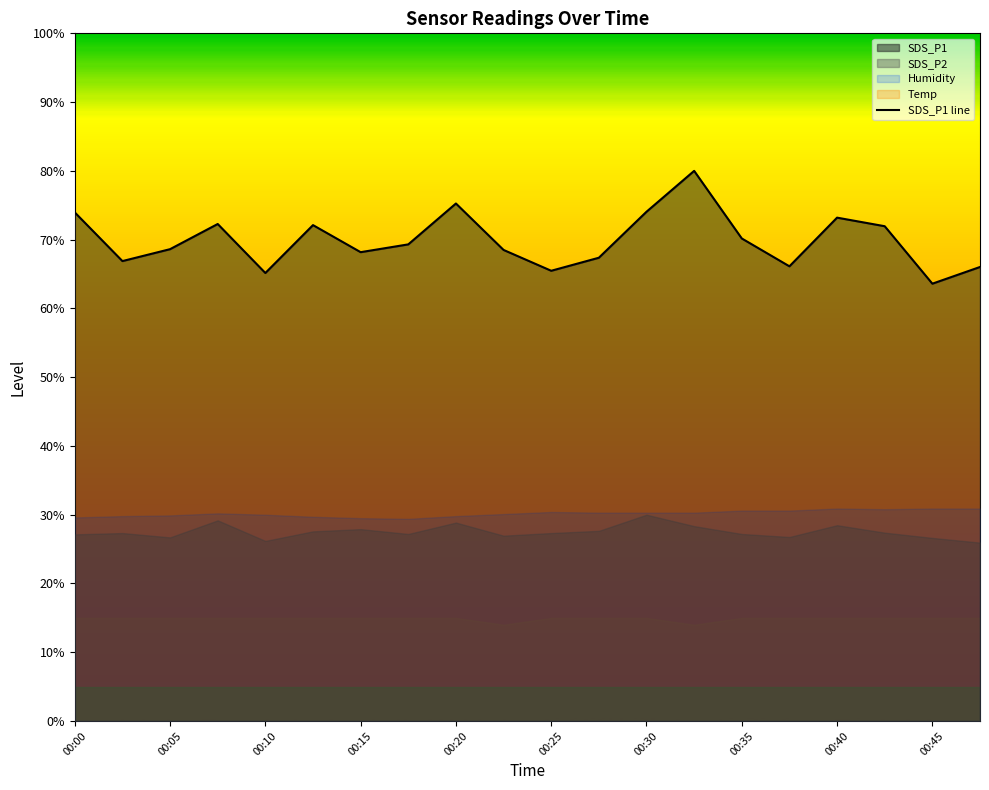

What is the value of the 14th point from the left?

80.0